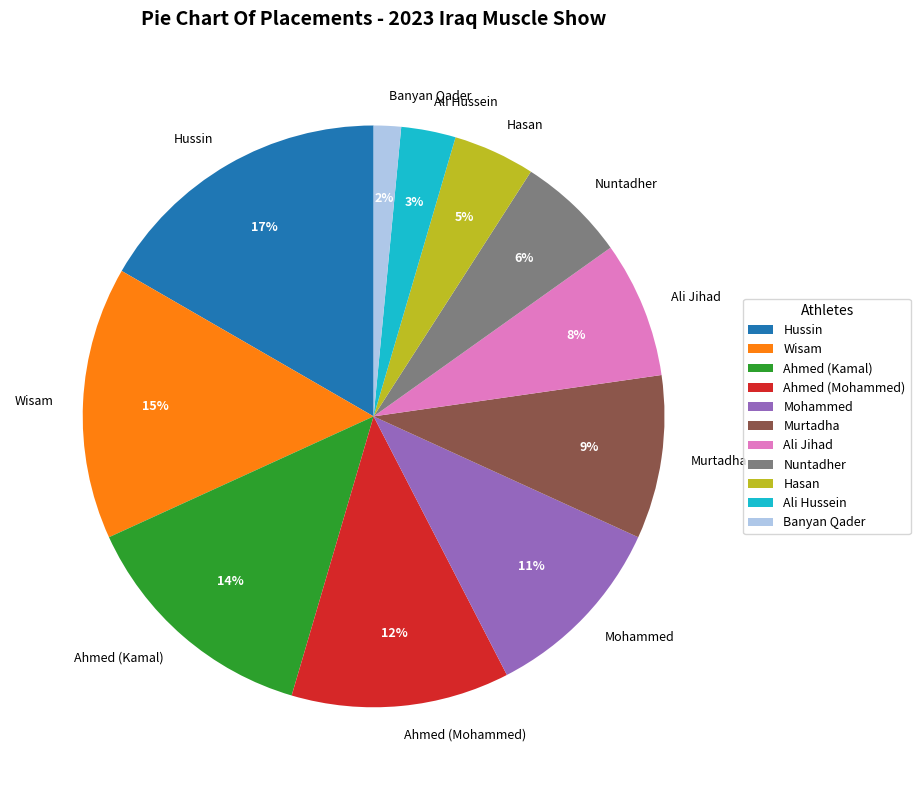

Rank the categories by value from highest to lowest.

Hussin, Wisam, Ahmed (Kamal), Ahmed (Mohammed), Mohammed, Murtadha, Ali Jihad, Nuntadher, Hasan, Ali Hussein, Banyan Qader